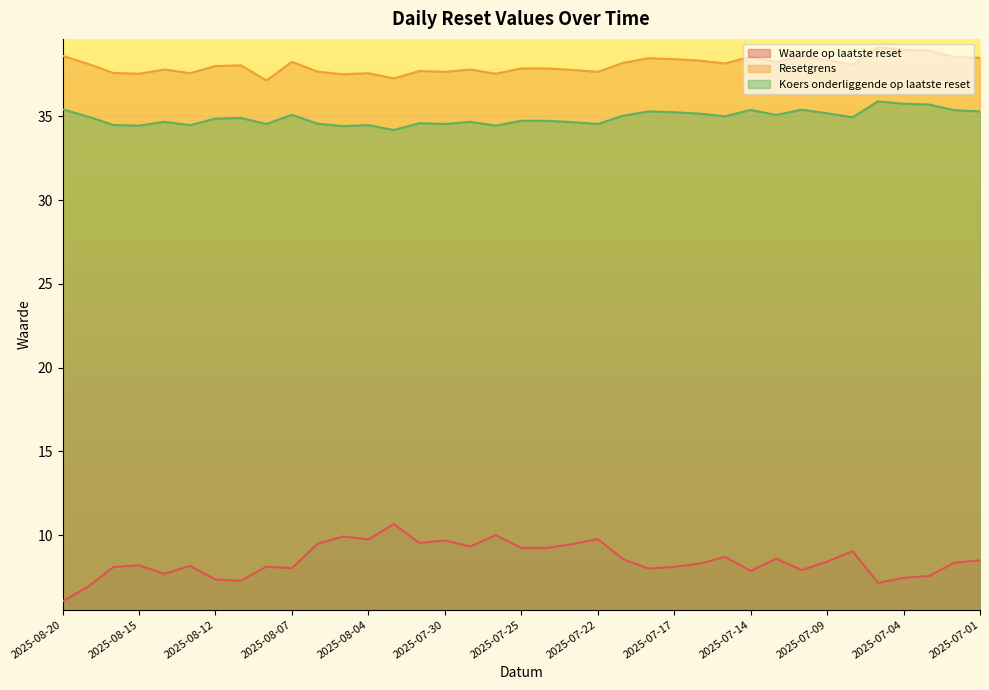

True or false: Waarde op laatste reset has a value of 2.7 at 2025-07-01.

False